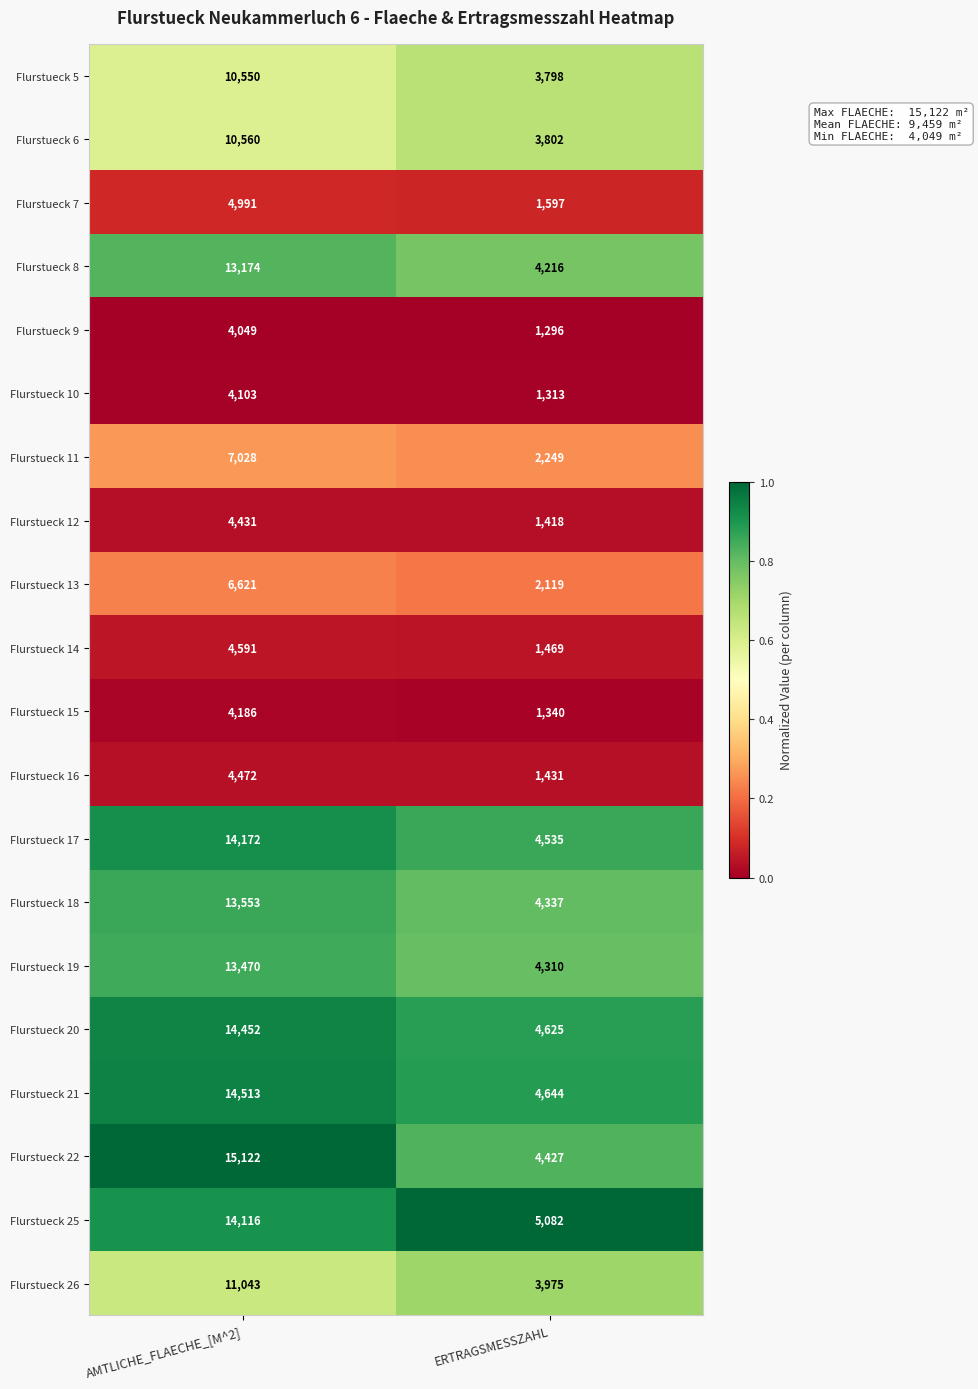

True or false: Flurstueck 15 has a value of 4186 at AMTLICHE_FLAECHE_[M^2].

True